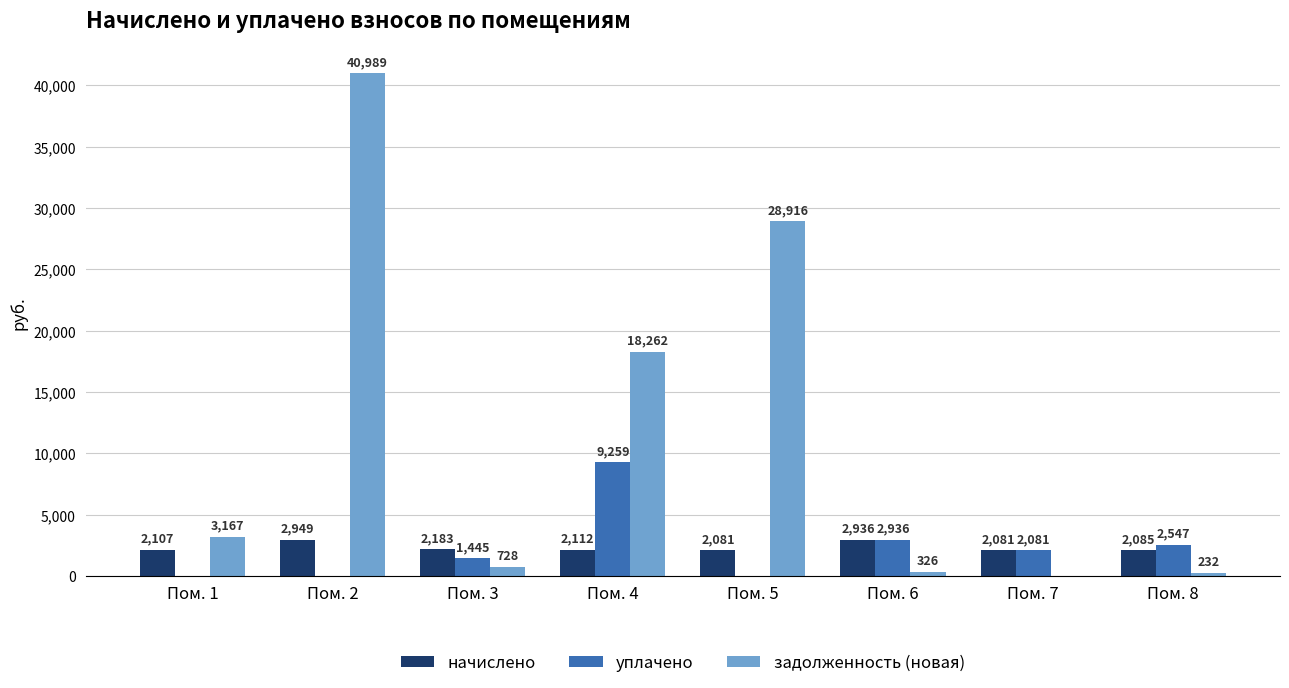

What value does the задолженность (новая) series have at Пом. 2?

40988.7